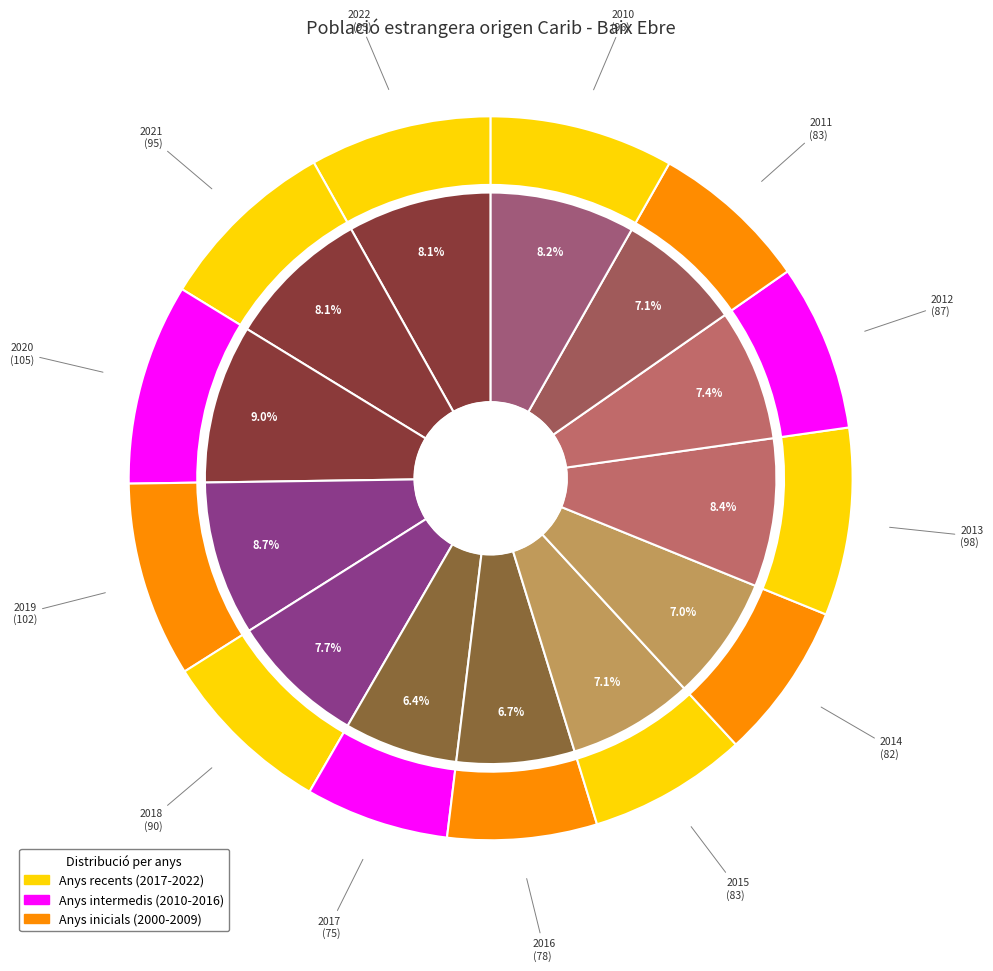

To the nearest percent, what percentage of the pie is 2014?

7%